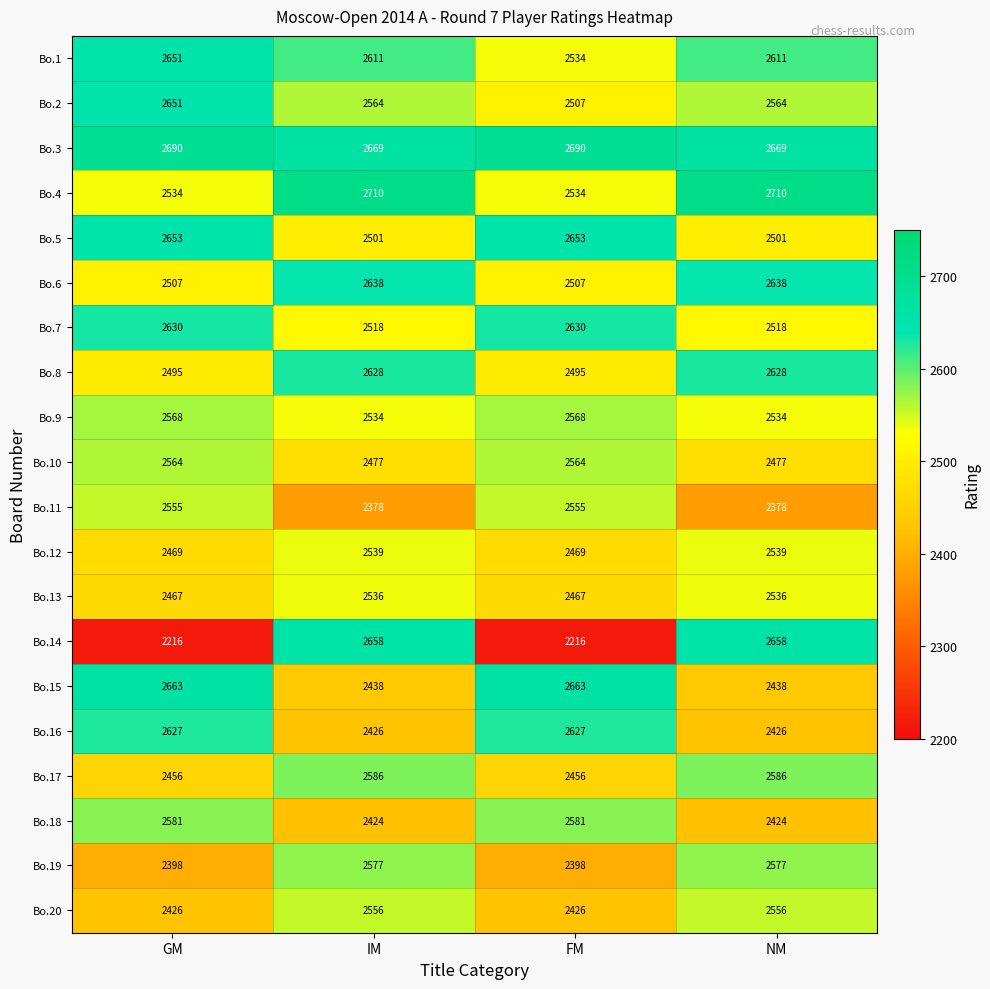

Between GM and FM, which series saw the biggest shift?

Bo.2